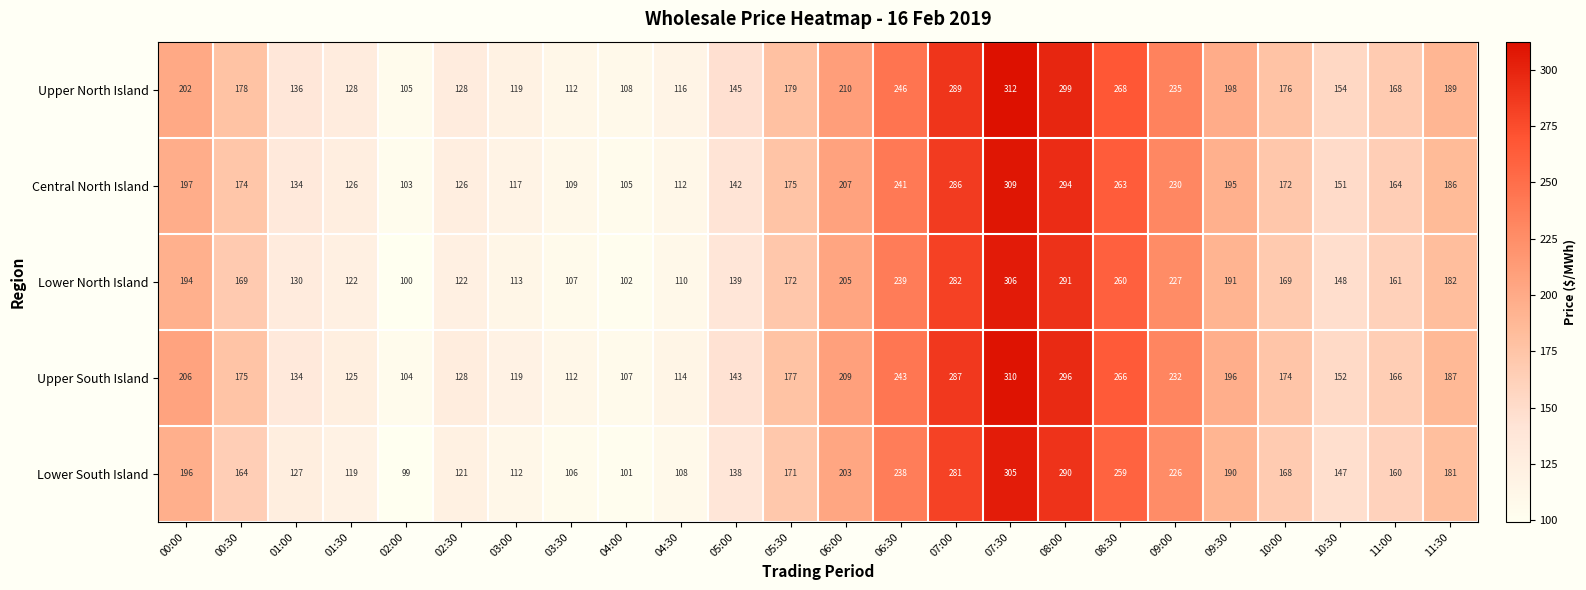

At how many categories does at least one series exceed 225?

6